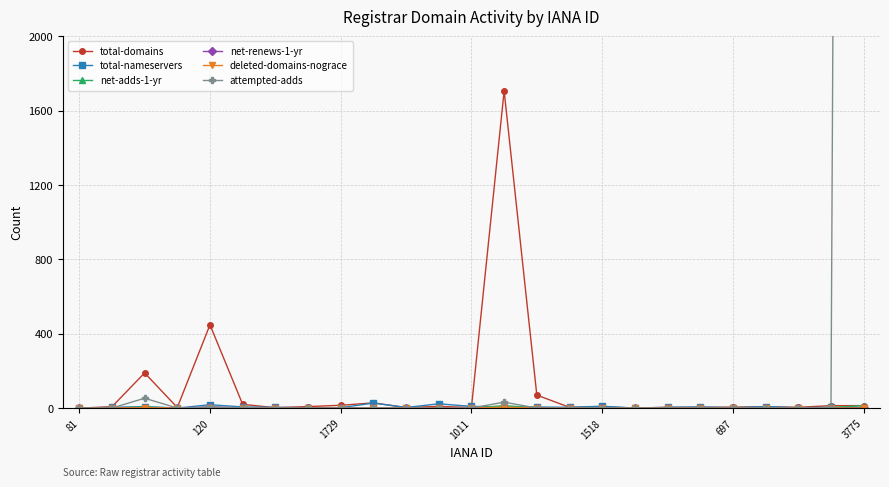

How many times do net-adds-1-yr and attempted-adds cross each other?

1